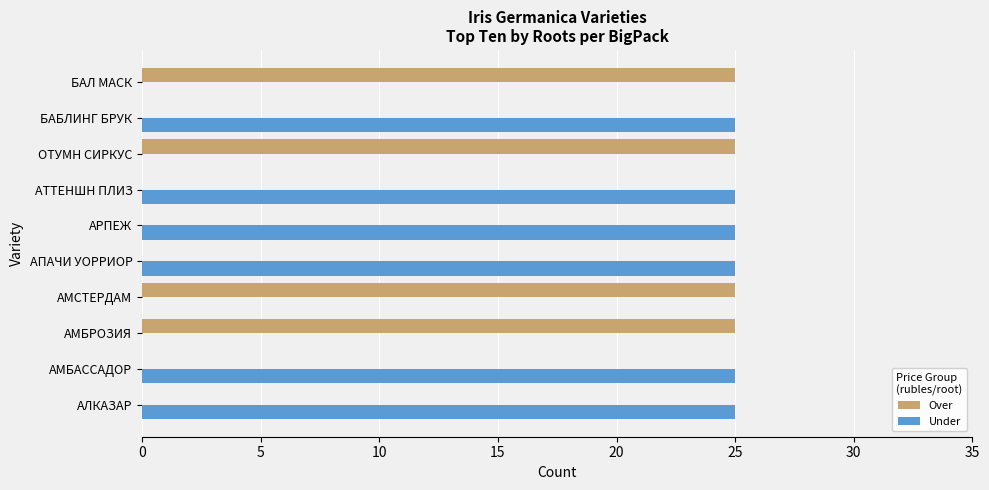

Which series has the largest total across all categories?

Under